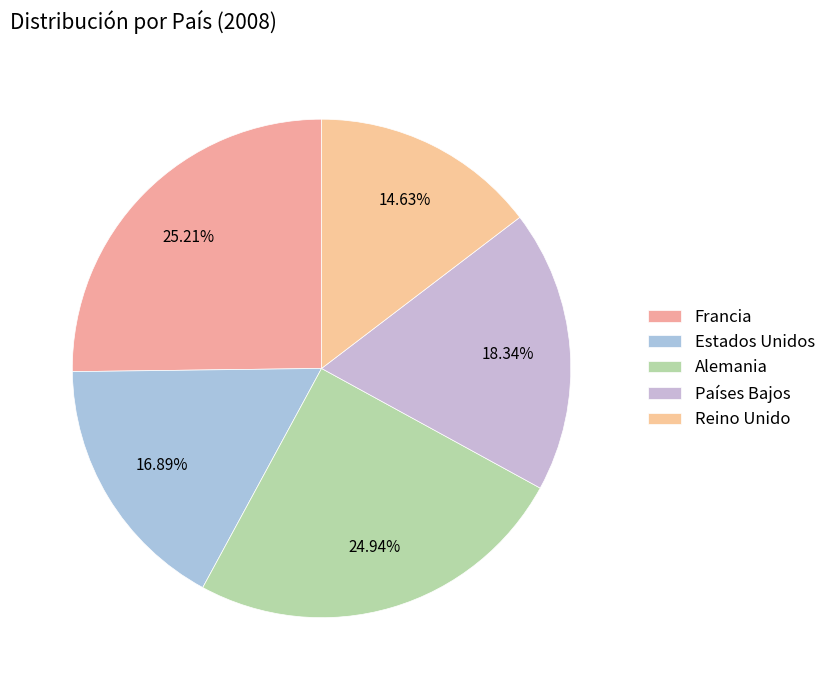

Count the number of slices in the pie.

5